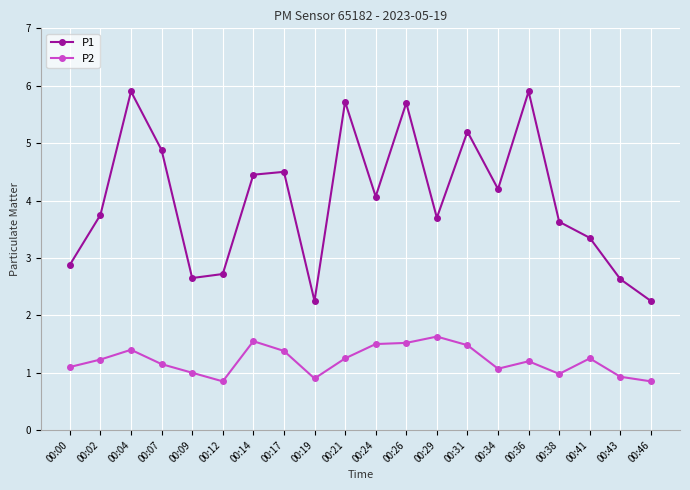

Where is the first local minimum for P1?

00:09